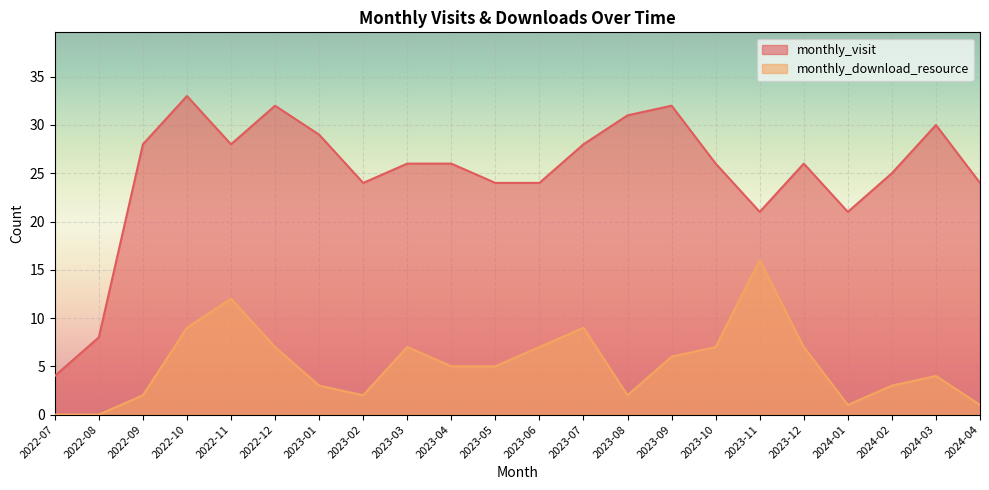

Reading left to right, list all the values displayed in this chart.

monthly_visit: 4	8	28	33	28	32	29	24	26	26	24	24	28	31	32	26	21	26	21	25	30	24
monthly_download_resource: 0	0	2	9	12	7	3	2	7	5	5	7	9	2	6	7	16	7	1	3	4	1